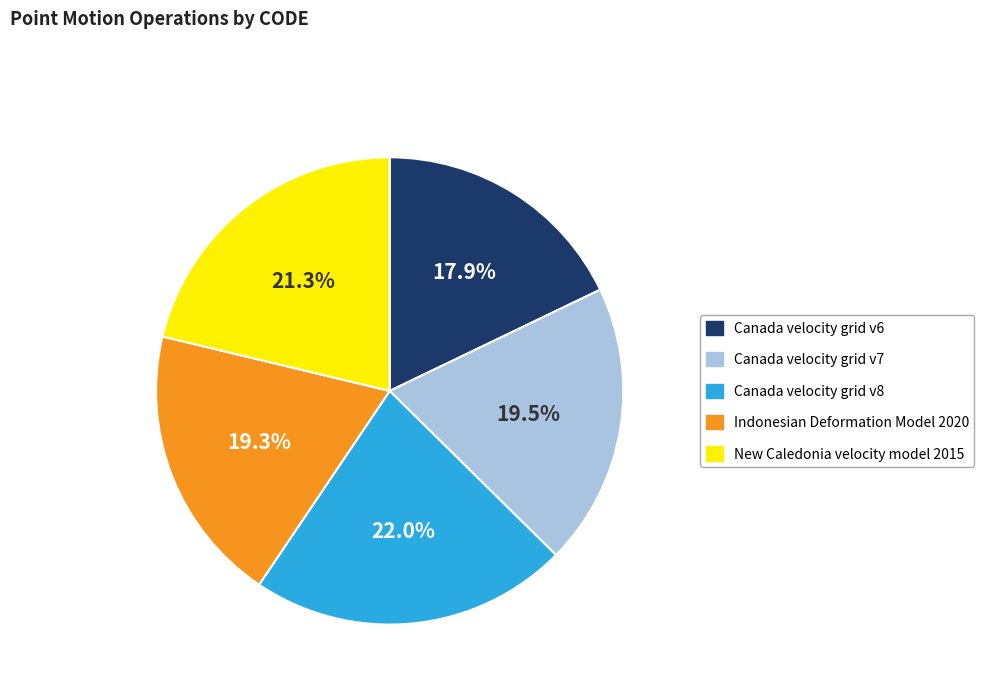

Is the sum of New Caledonia velocity model 2015 and Canada velocity grid v8 greater than half?

No